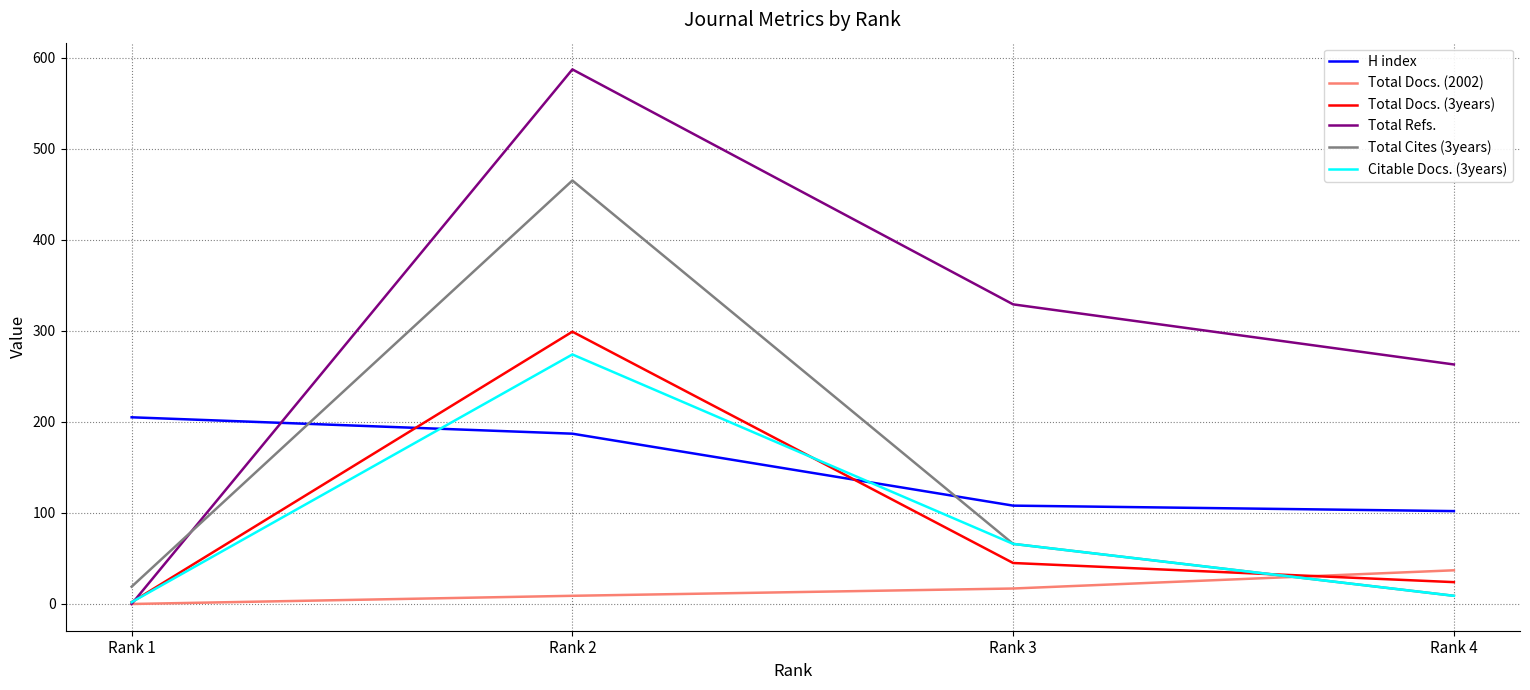

True or false: Total Cites (3years) and H index cross at least once.

True